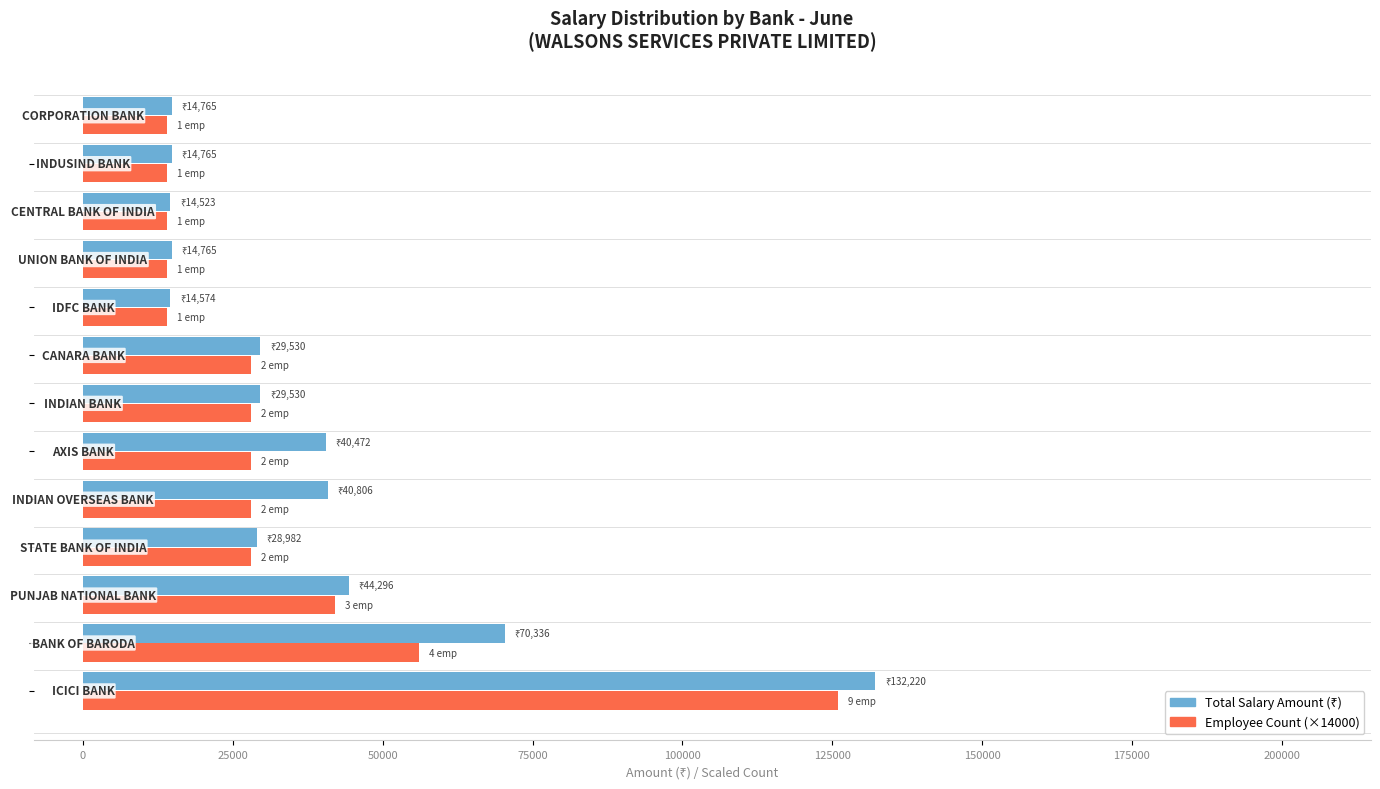

What is the smallest value displayed?

14000.0